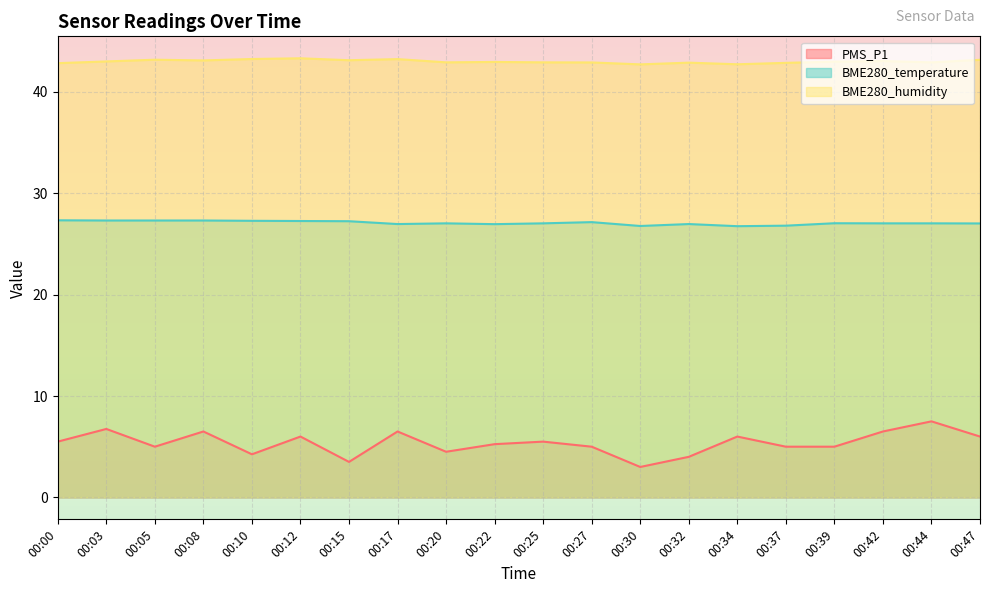

What is the total value across all series at 00:00?

75.7